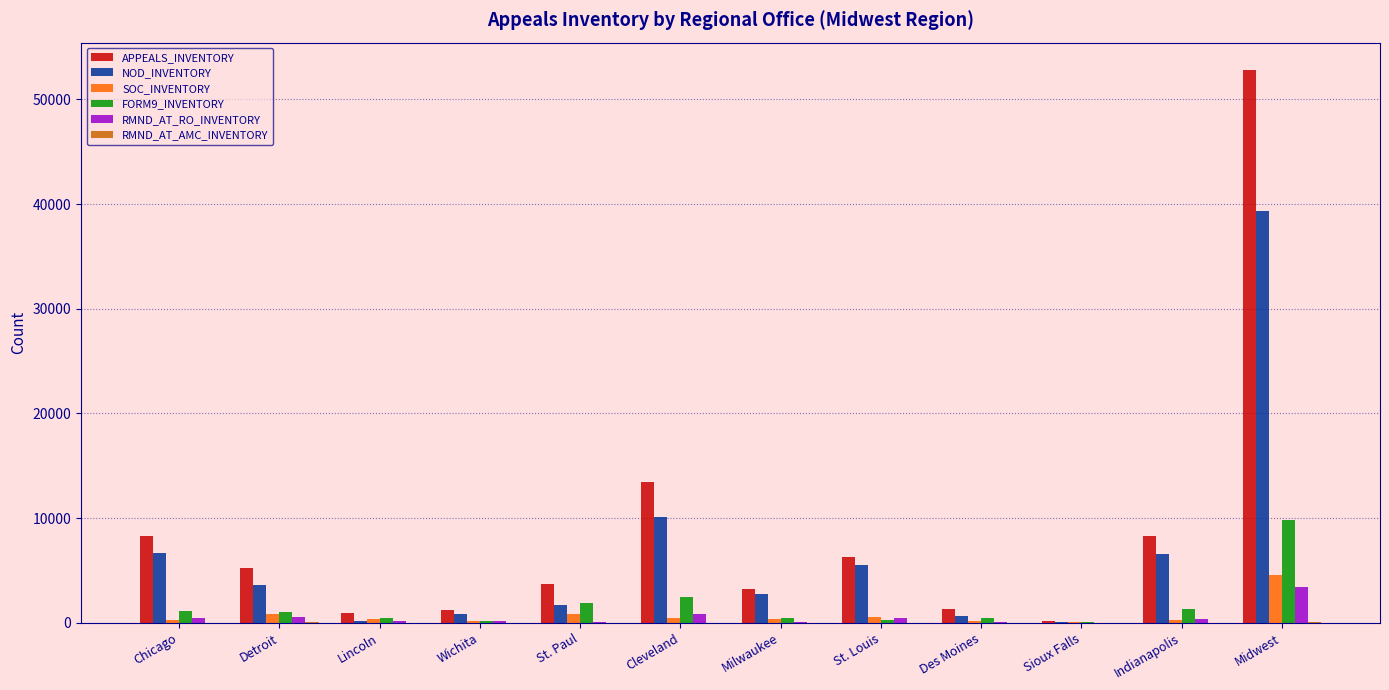

Which series has the largest total across all categories?

APPEALS_INVENTORY